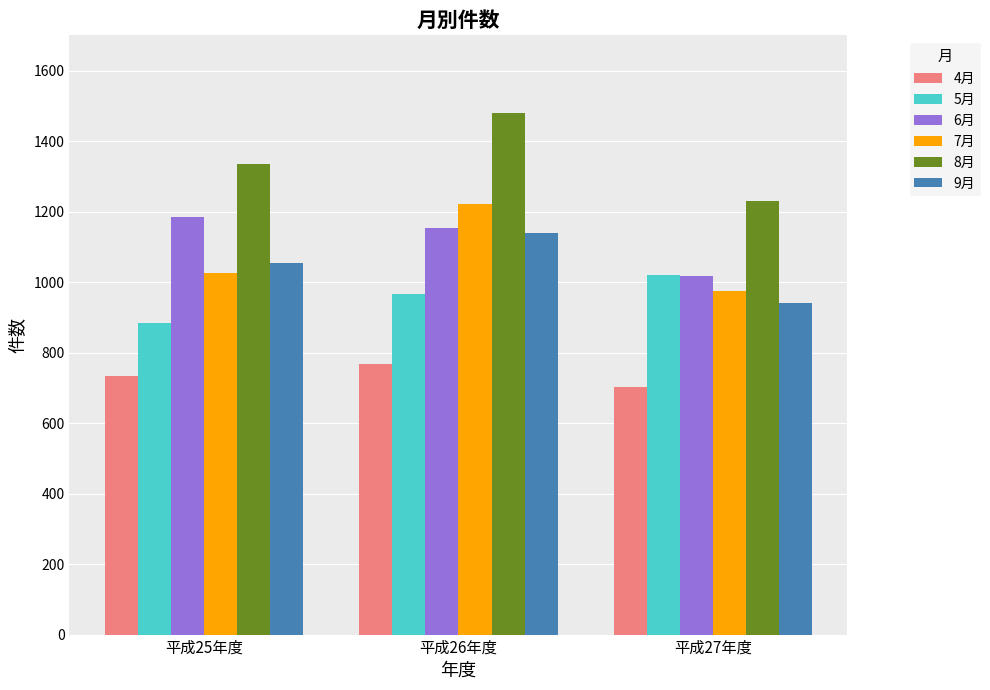

How many distinct data groups are displayed?

6